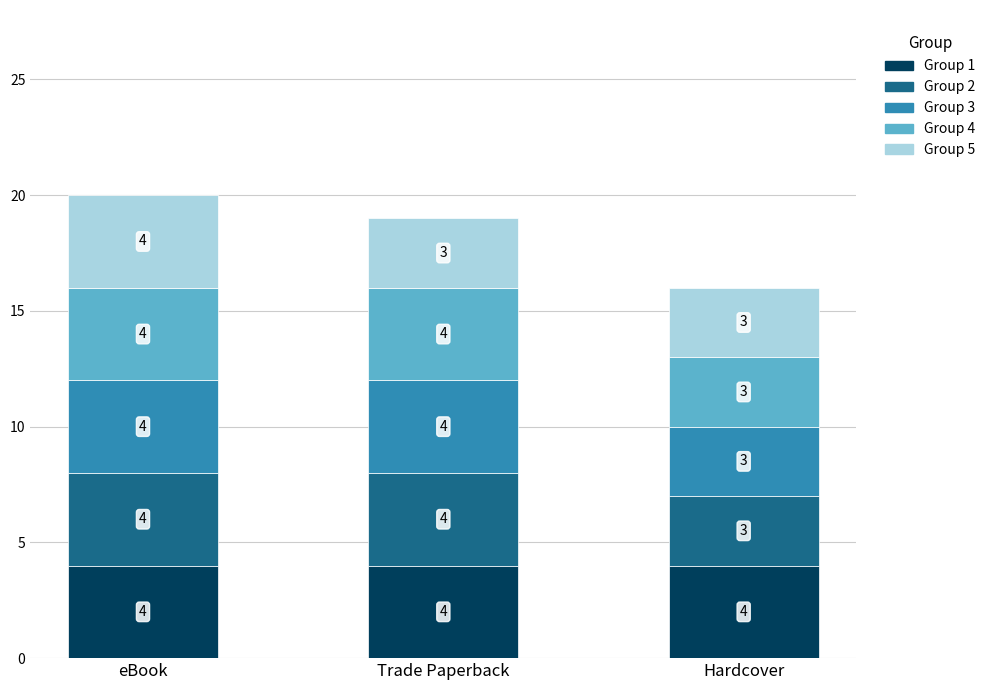

What is the total value across all series at eBook?

20